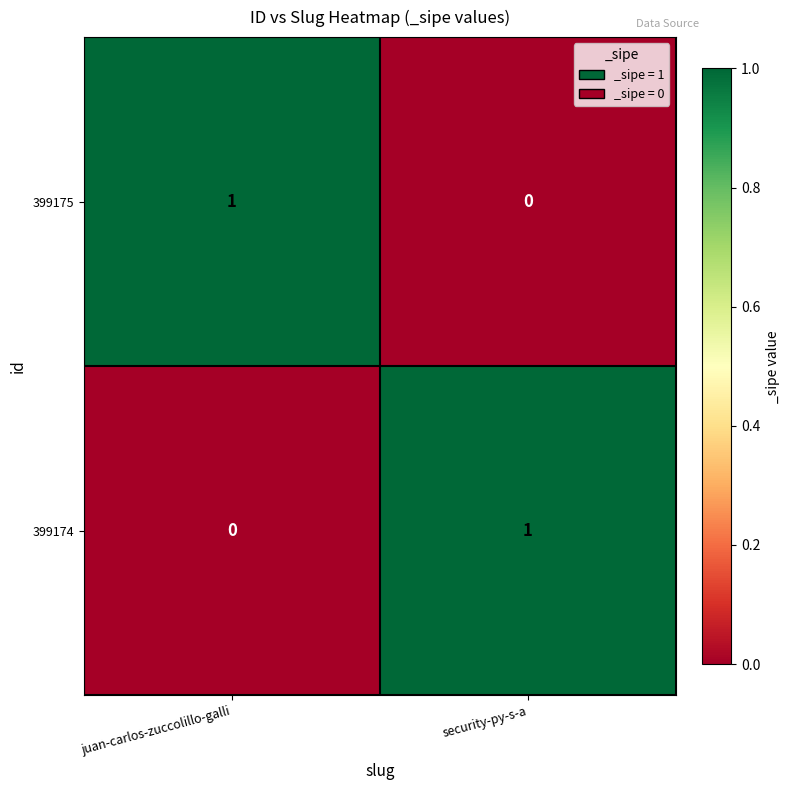

What is the total value across all series at juan-carlos-zuccolillo-galli?

1